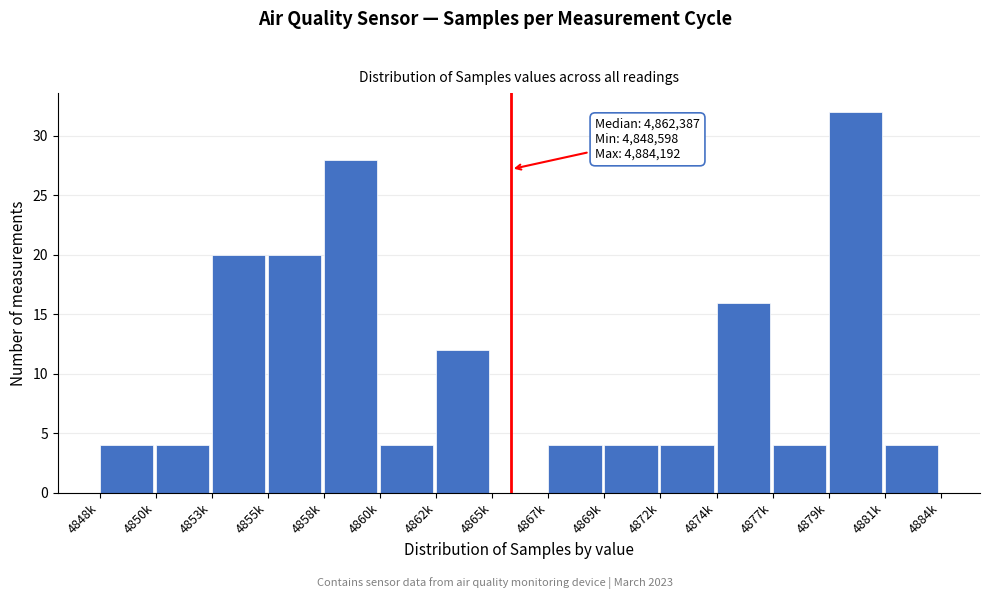

Reading left to right, extract all data points from this chart.

4848k=4	4850k=4	4853k=20	4855k=20	4858k=28	4860k=4	4862k=12	4865k=0	4867k=4	4869k=4	4872k=4	4874k=16	4877k=4	4879k=32	4881k=4